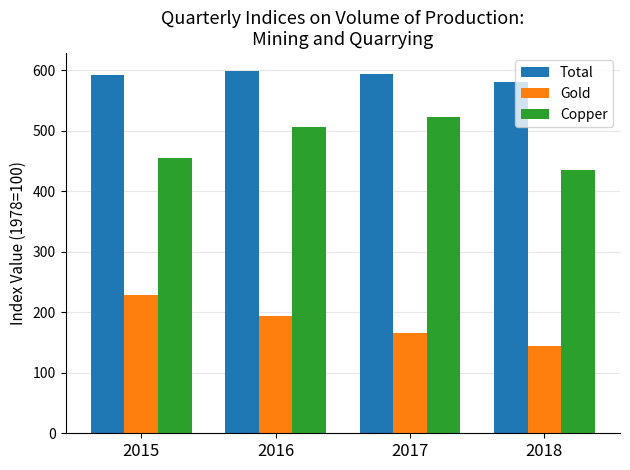

How many groups of bars are there?

4